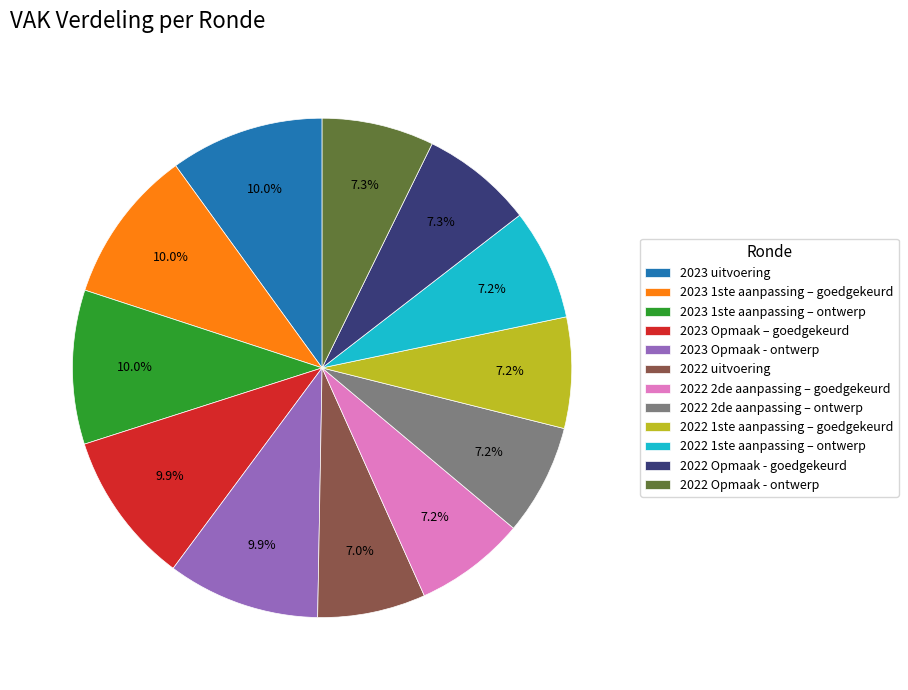

To the nearest percent, what percentage of the pie is 2023 Opmaak – goedgekeurd?

10%